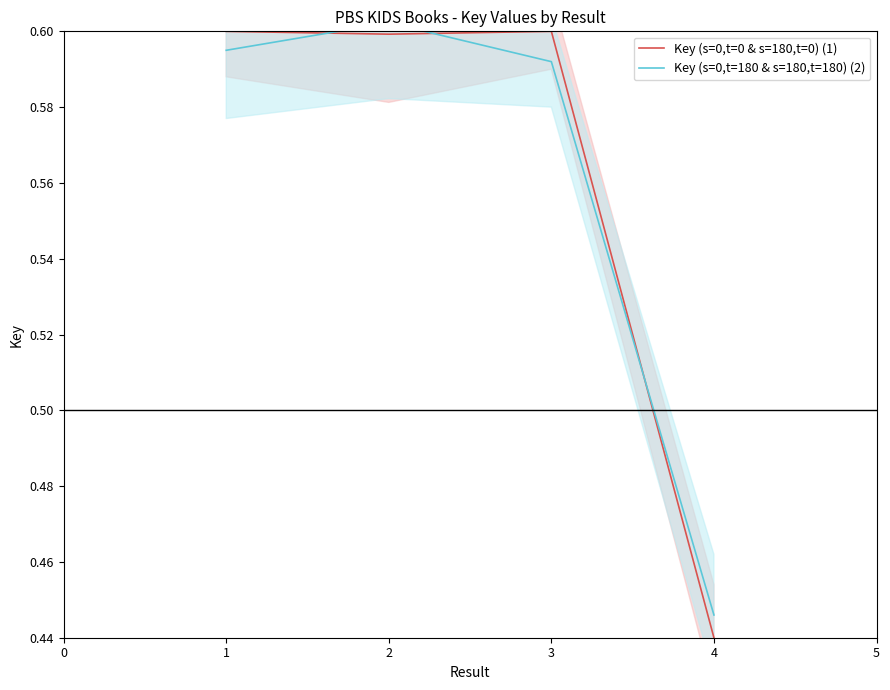

True or false: Key (s=0,t=0 & s=180,t=0) (1) has a value of 0.3 at 1.

False